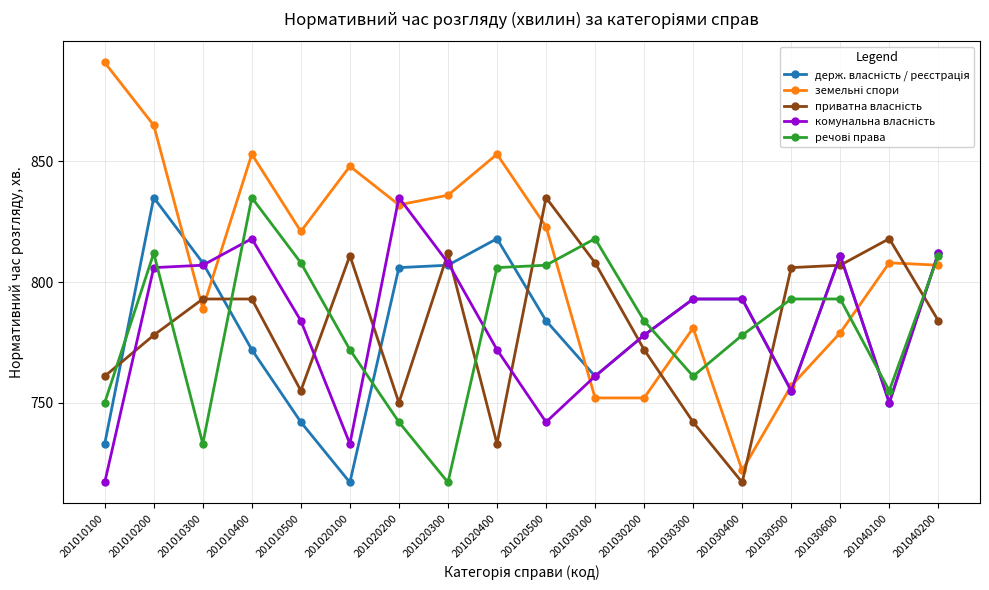

What is the spread (max minus min) of values at 201020100?

131